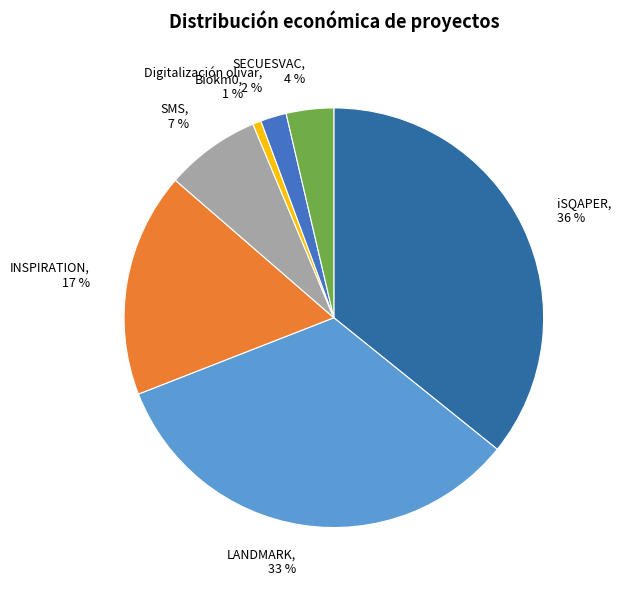

Does any single category account for the majority?

No